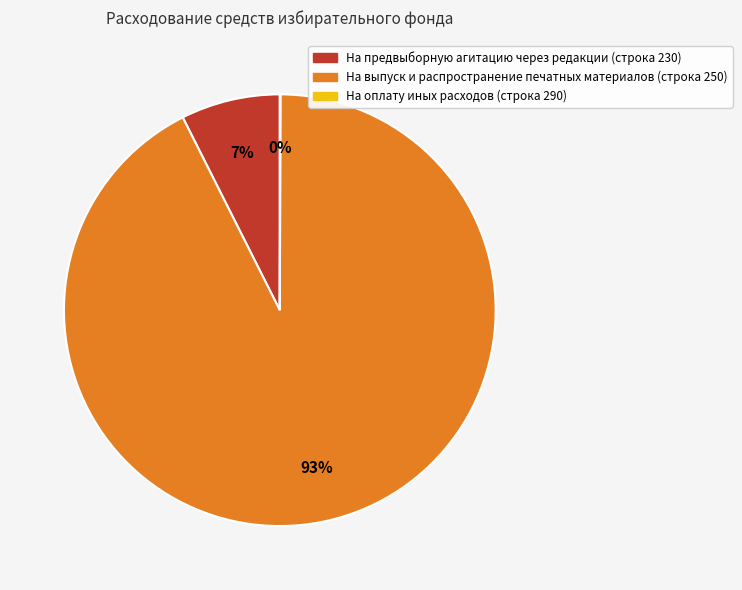

True or false: На предвыборную агитацию через редакции (строка 230) accounts for 7% of the total.

True